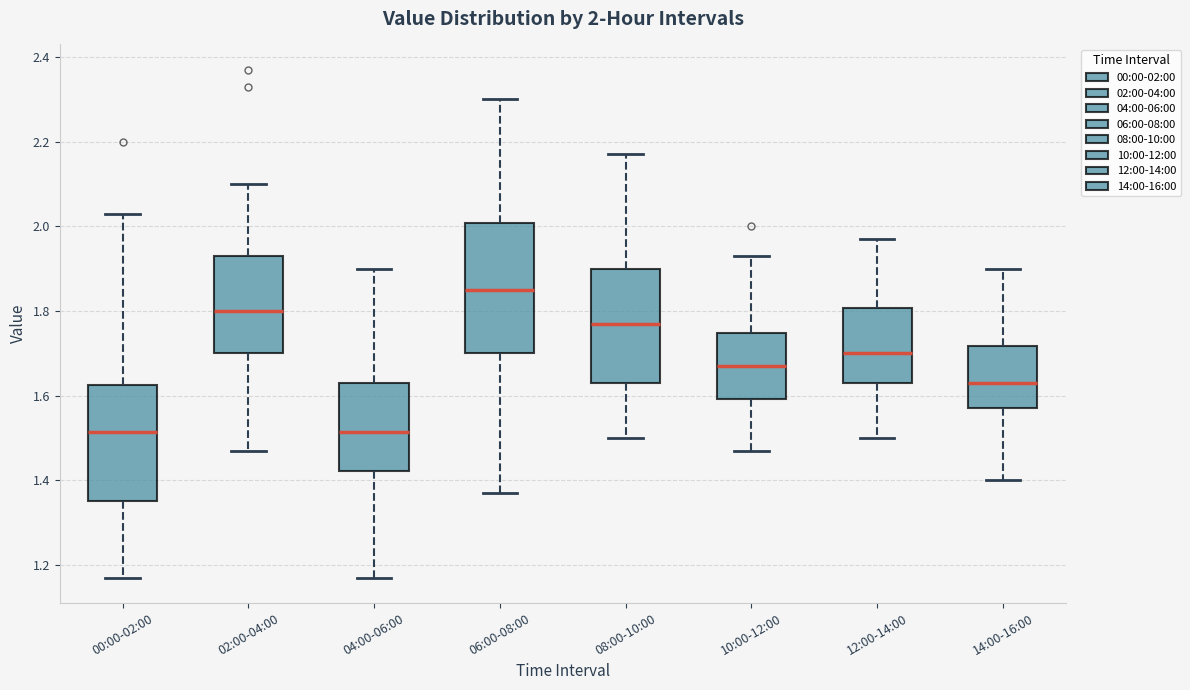

Comparing the boxes themselves (not the whiskers), which one is the tallest?

06:00-08:00